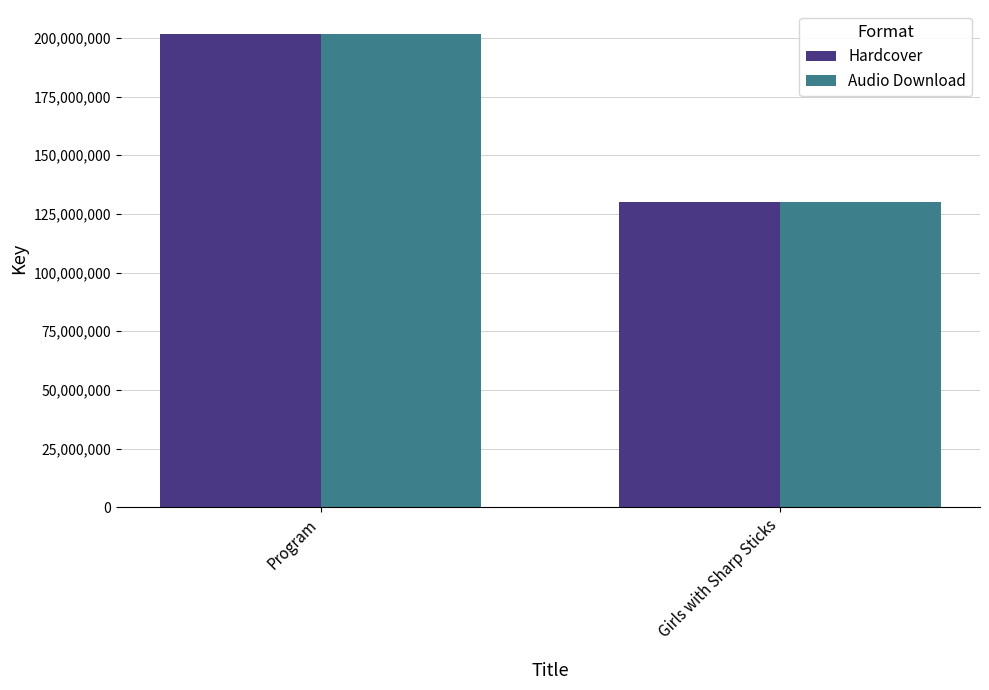

What is the total value across all series at Program?

403616810